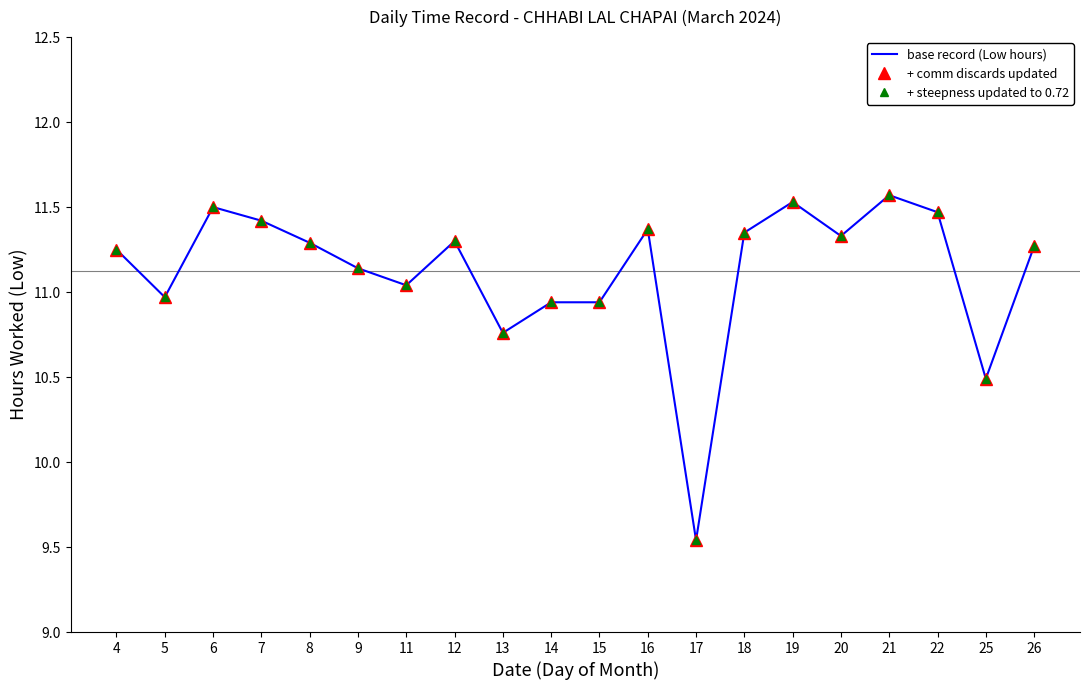

How many data points in base record (Low hours) are above 11?

14